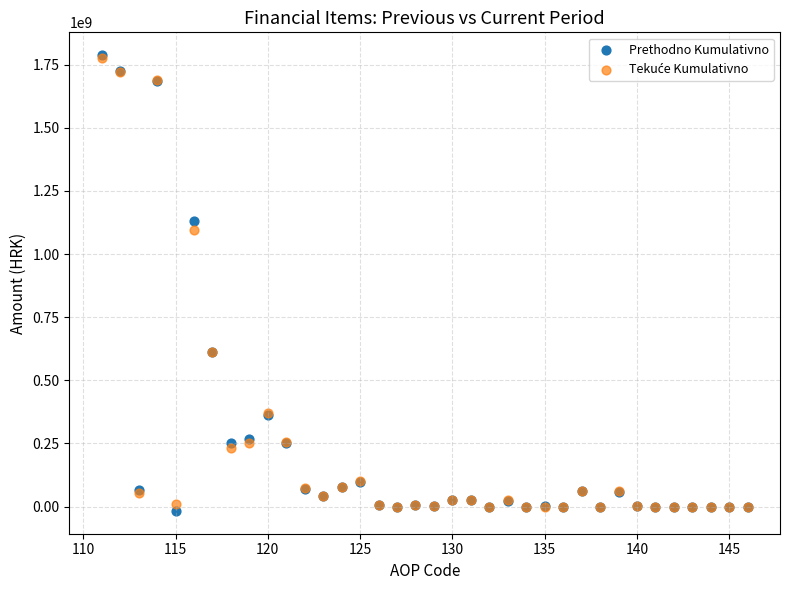

Which series reaches the minimum Y coordinate?

Prethodno Kumulativno